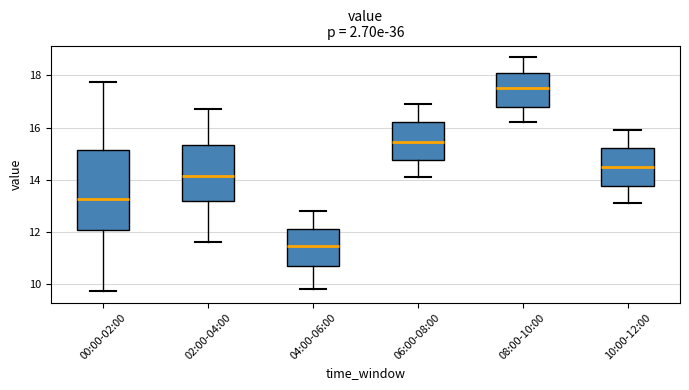

Where does the median line of the box for 10:00-12:00 sit on the y-axis? The values are not printed on the chart, so give them approximately, as read against the axis.

14.6